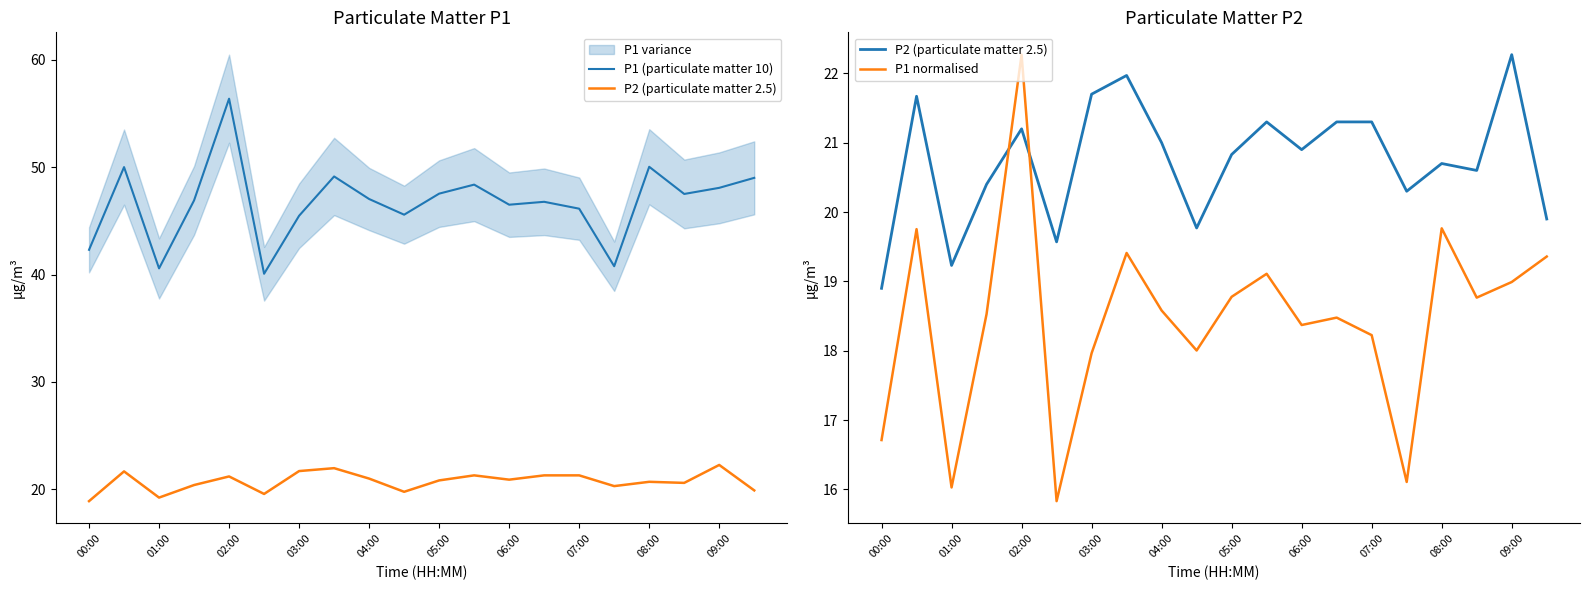

What position from the left is 07:00?

8